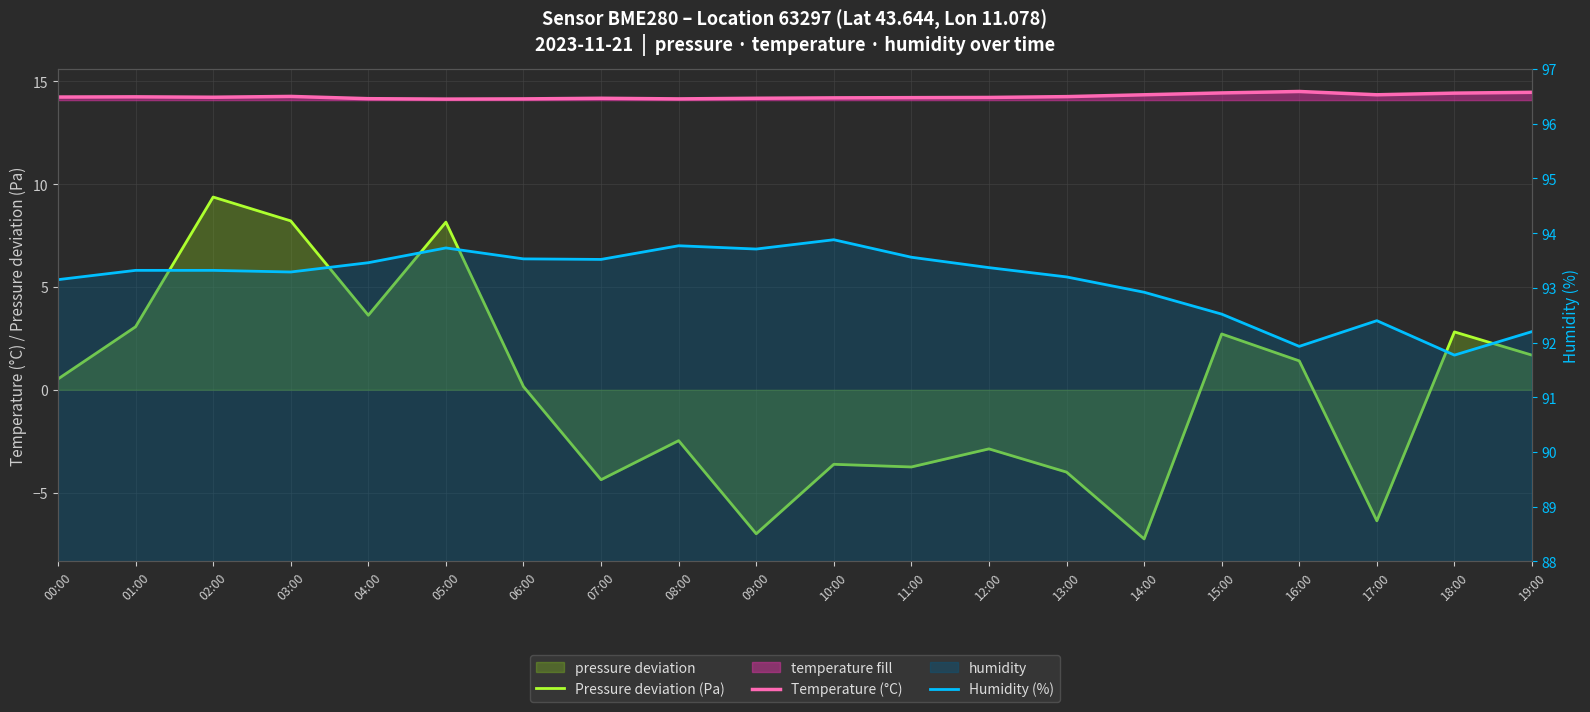

What is the value of the Humidity (%) point at the 20th from the left?

92.2